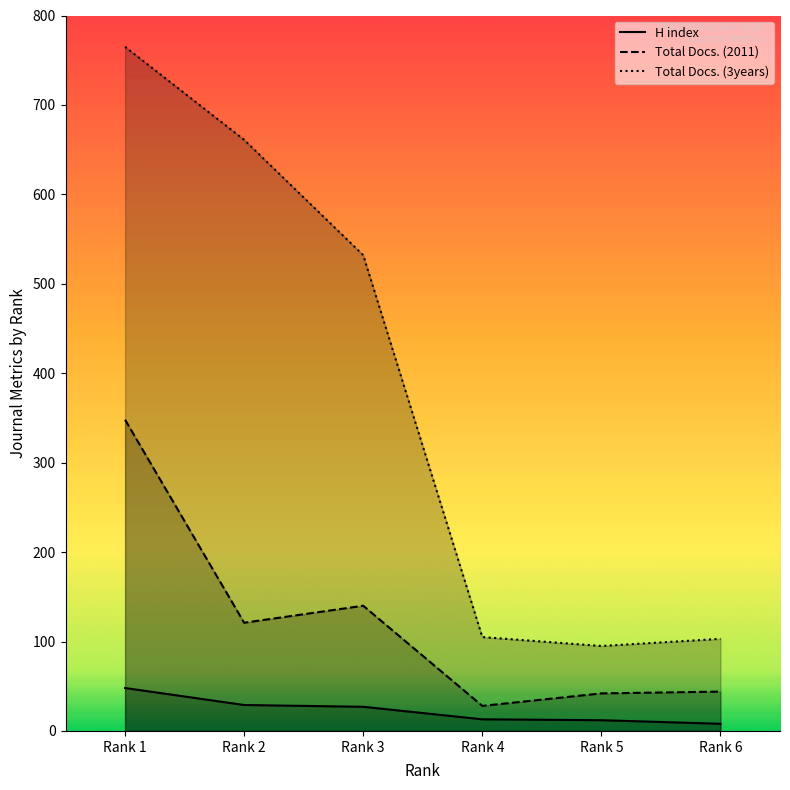

Which has a higher value, Rank 5 or Rank 4?

Rank 4